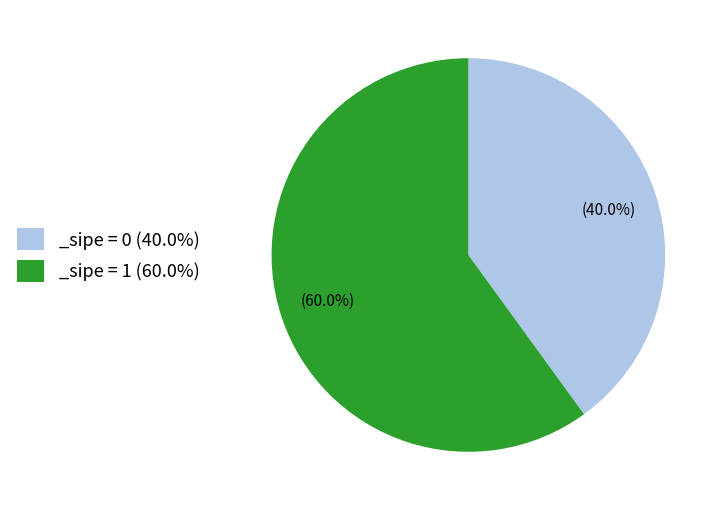

Count the number of slices in the pie.

2